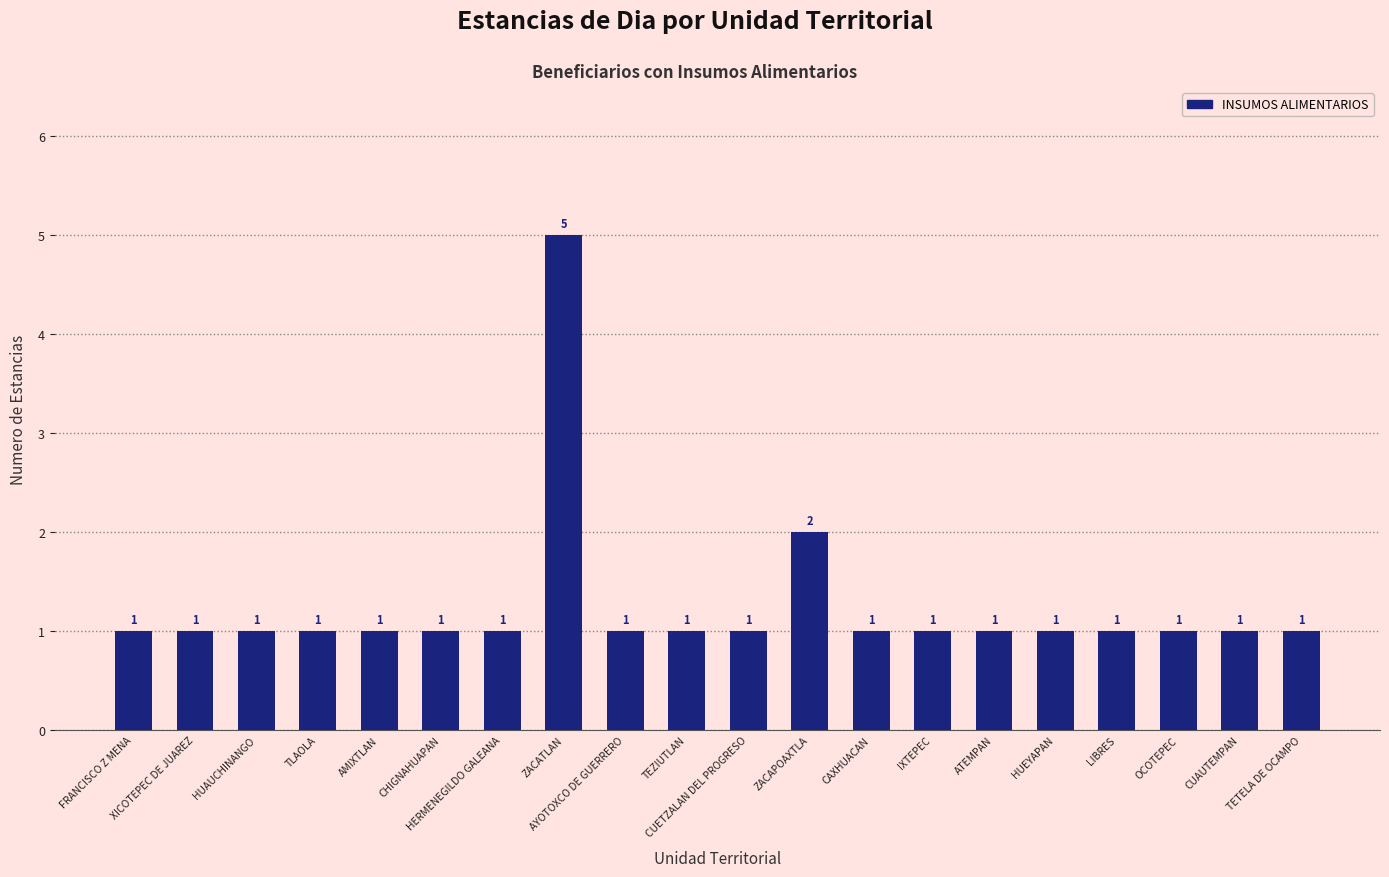

Count the values in the range 1 to 2.

19